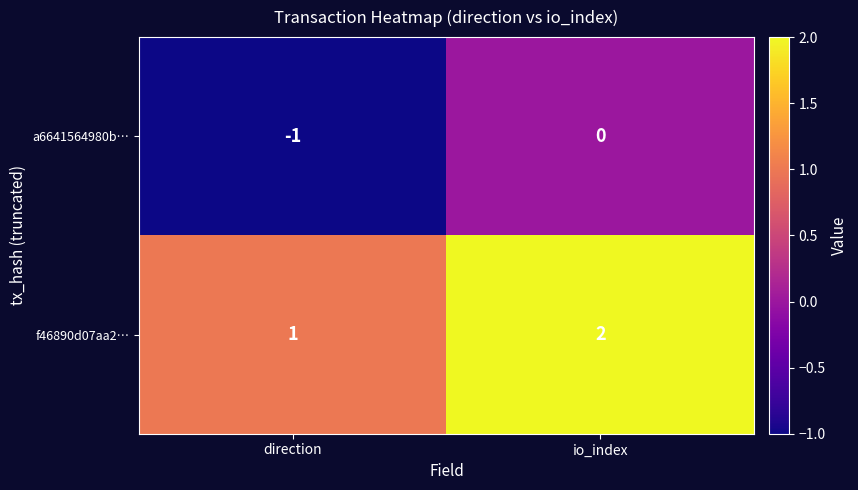

True or false: f46890d07aa2… has a value of 3 at io_index.

False